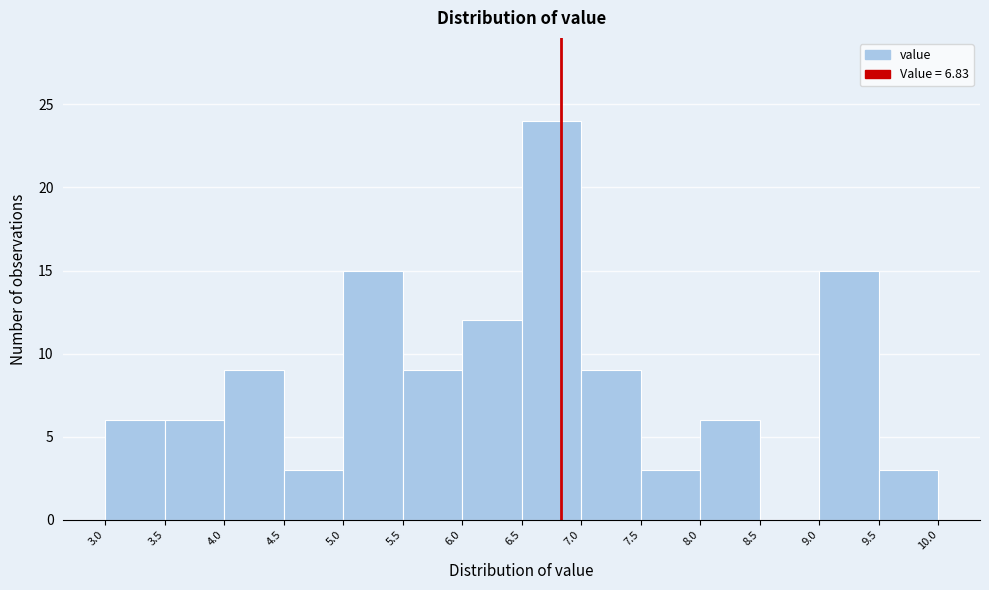

How tall is the bar that spans 8.0 to 8.5 on the x-axis? The values are not printed on the chart, so give them approximately, as read against the axis.

6